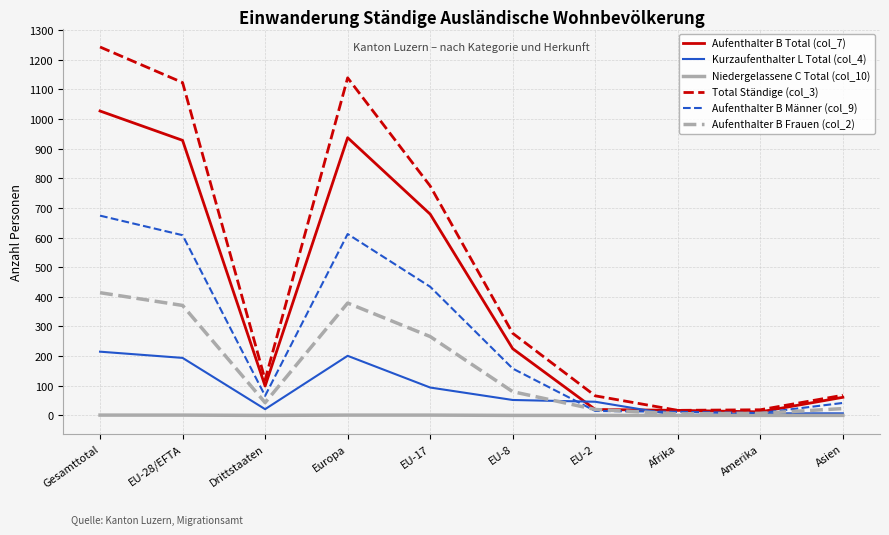

What are all the series names shown in the legend?

Aufenthalter B Total (col_7), Kurzaufenthalter L Total (col_4), Niedergelassene C Total (col_10), Total Ständige (col_3), Aufenthalter B Männer (col_9), Aufenthalter B Frauen (col_2)